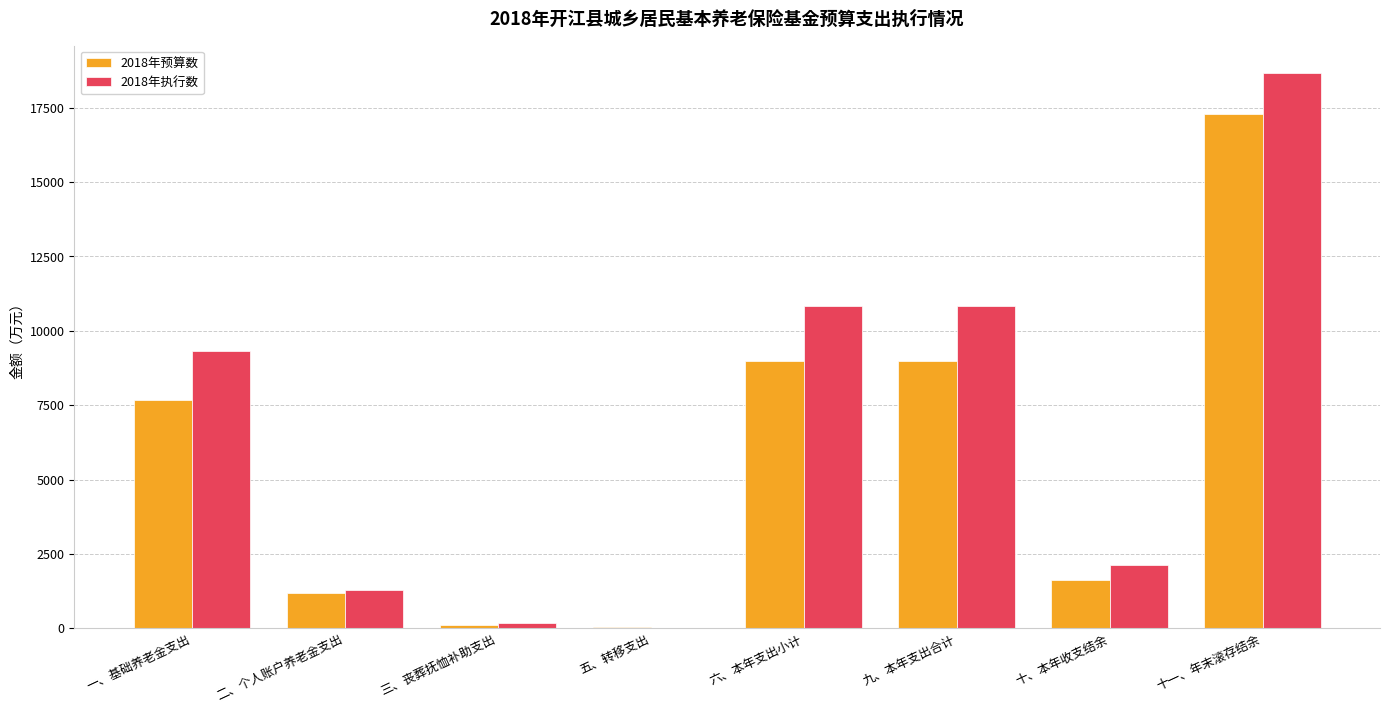

At which category does the chart reach its peak across all series?

十一、年末滚存结余